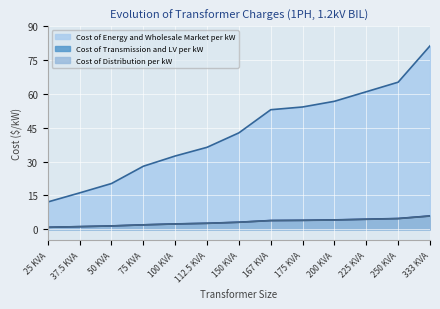

Reading right to left, extract all data points from this chart.

Cost of Transmission and LV per kW: 333 KVA=5.9	250 KVA=4.8	225 KVA=4.4	200 KVA=4.1	175 KVA=4.0	167 KVA=3.9	150 KVA=3.1	112.5 KVA=2.6	100 KVA=2.3	75 KVA=1.9	50 KVA=1.5	37.5 KVA=1.1	25 KVA=0.9
Cost of Energy and Wholesale Market per kW: 333 KVA=81.3	250 KVA=65.2	225 KVA=61.0	200 KVA=56.7	175 KVA=54.2	167 KVA=53.0	150 KVA=42.7	112.5 KVA=36.3	100 KVA=32.5	75 KVA=27.9	50 KVA=20.3	37.5 KVA=16.1	25 KVA=12.1
Cost of Distribution per kW: 333 KVA=5.8	250 KVA=4.7	225 KVA=4.4	200 KVA=4.1	175 KVA=3.9	167 KVA=3.8	150 KVA=3.1	112.5 KVA=2.6	100 KVA=2.3	75 KVA=1.9	50 KVA=1.4	37.5 KVA=1.1	25 KVA=0.8